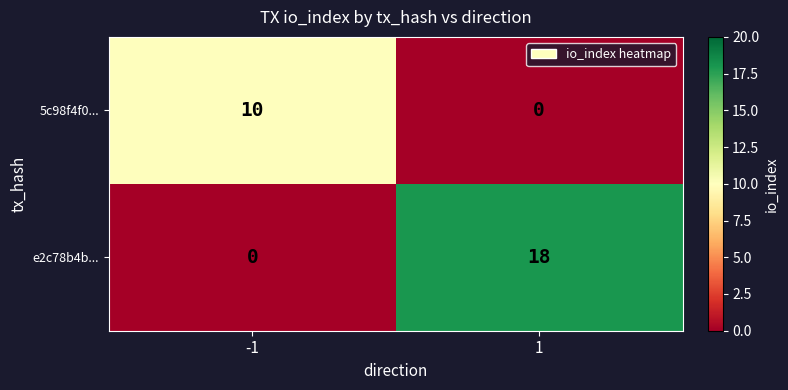

What is the difference between the highest and lowest values at -1?

10